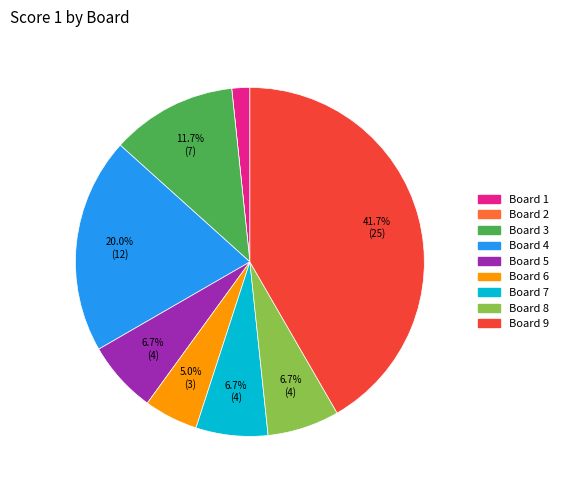

What percentage is NOT represented by Board 3?

88.3%